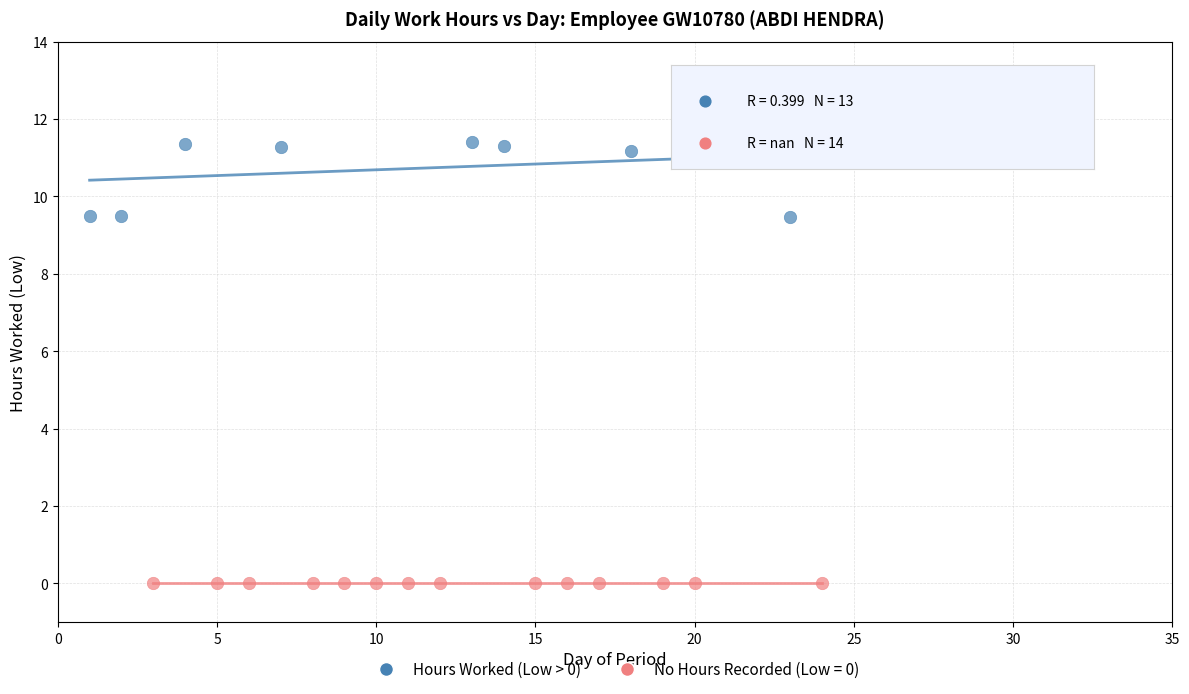

Which series reaches the minimum Y coordinate?

No Hours Recorded (Low = 0)